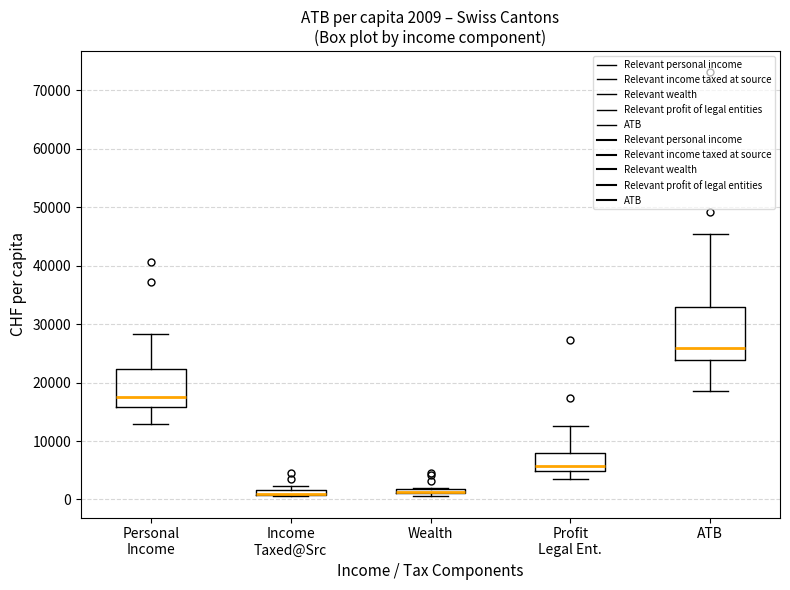

Comparing the boxes themselves (not the whiskers), which one is the tallest?

ATB